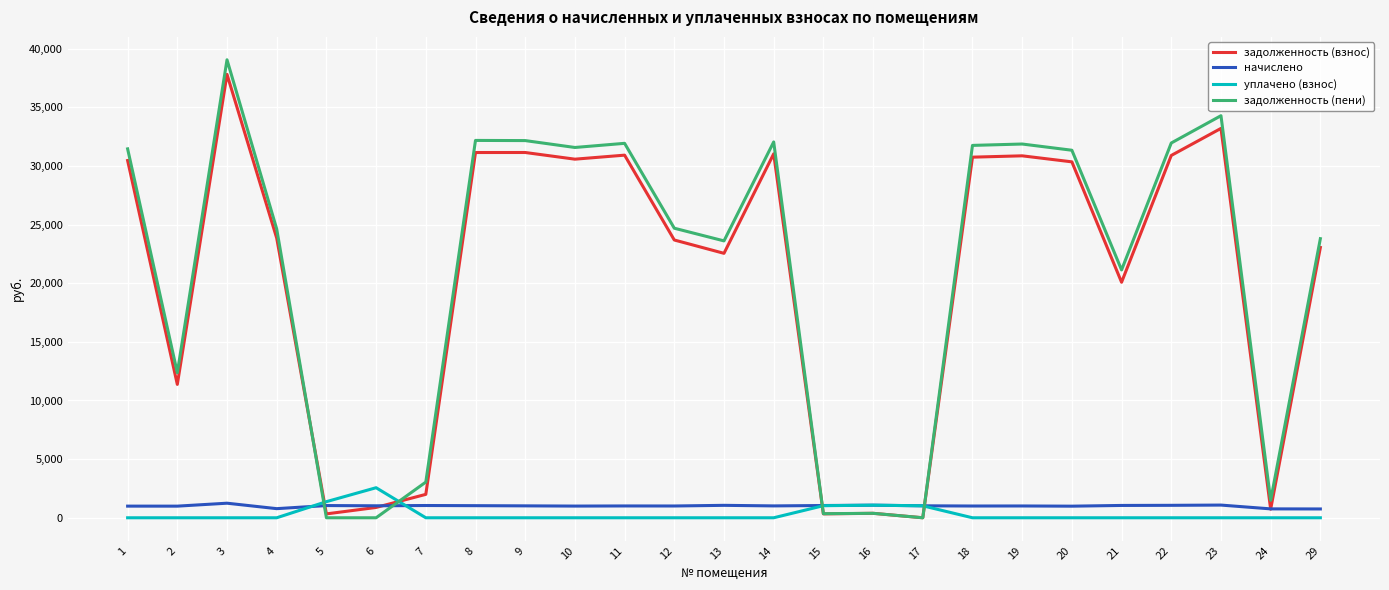

Rank the series at 2 from lowest to highest value.

уплачено (взнос), начислено, задолженность (взнос), задолженность (пени)